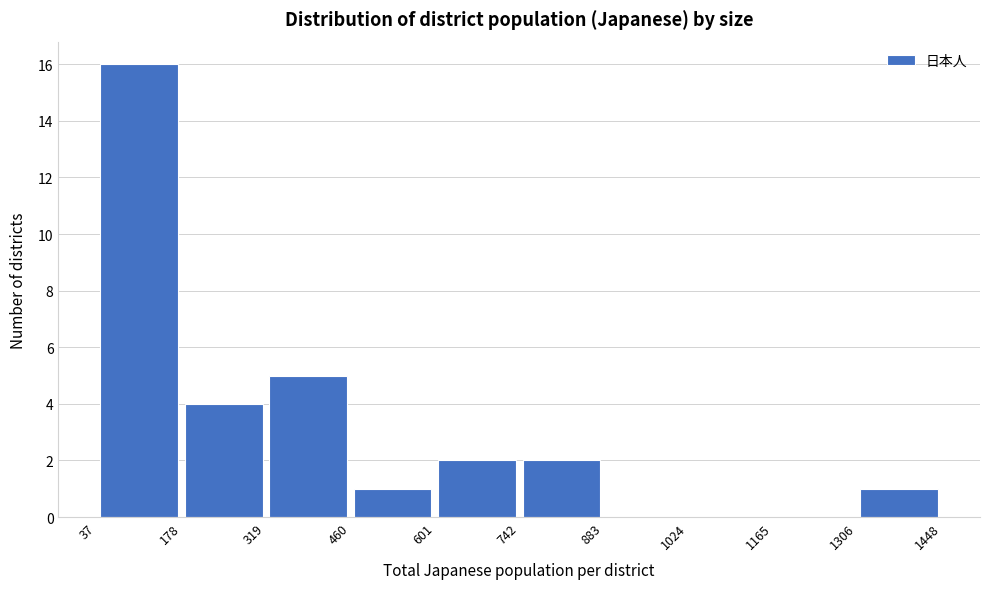

Over which range of the x-axis is the bar tallest?

37 to 178